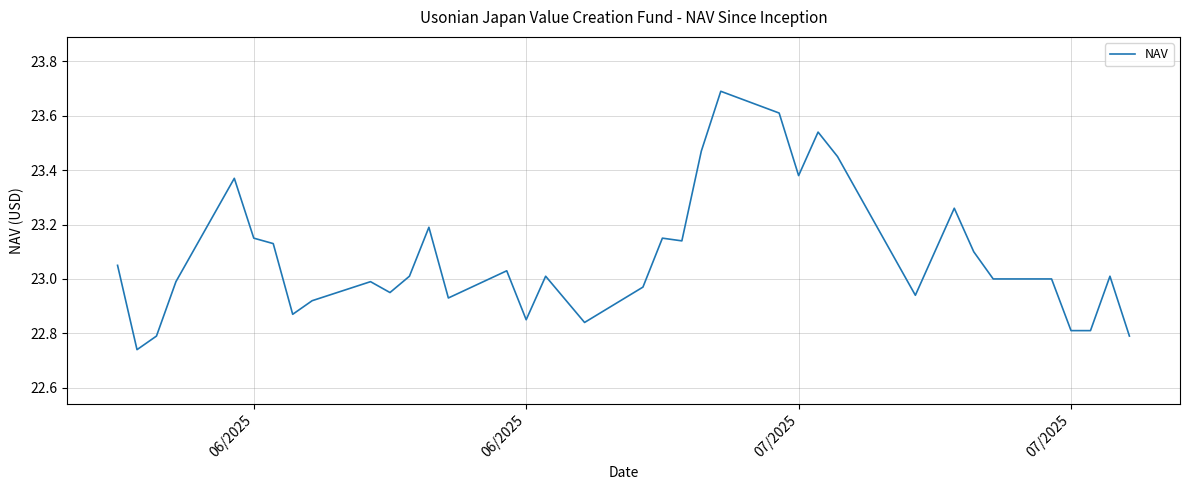

What is the maximum value shown in the chart?

23.7